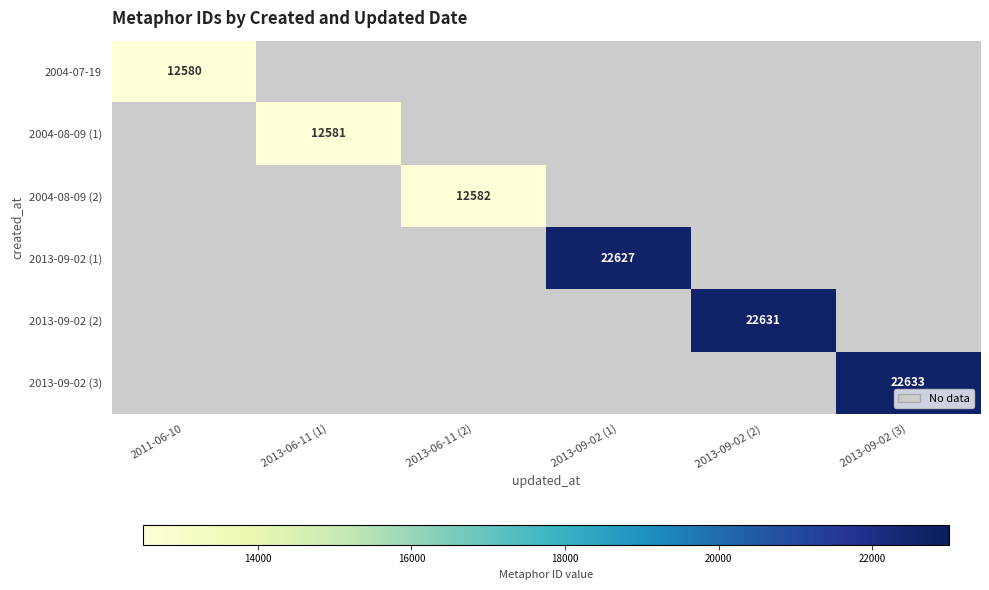

The 2004-07-19 series shows 12580 at 2011-06-10. True or false?

True